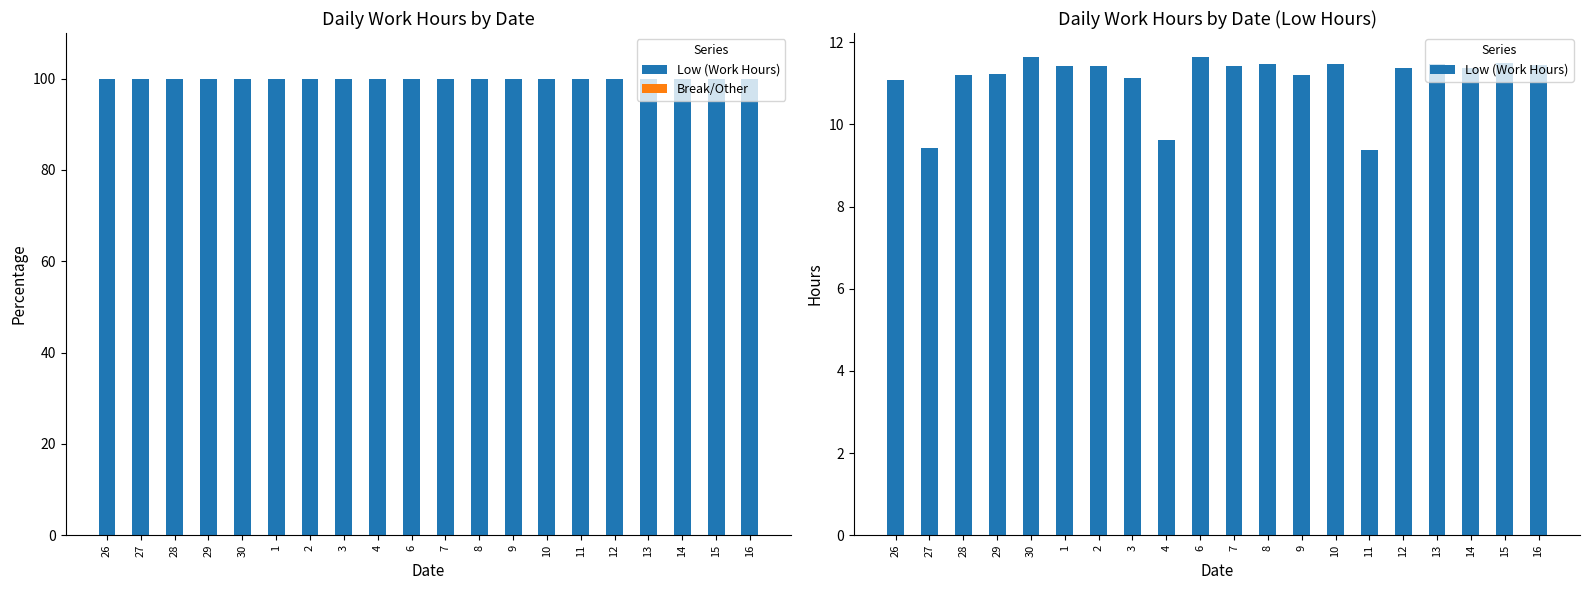

At 14, list the series in order from largest to smallest.

Low (Work Hours), Break/Other